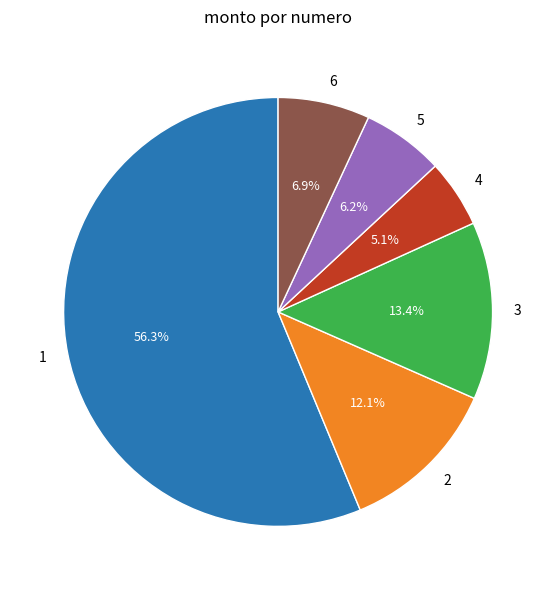

Combined, do 4 and 2 account for over 50%?

No